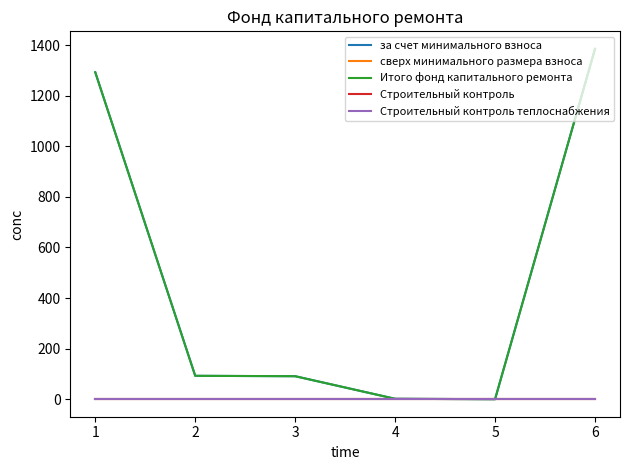

What is the difference between the Итого фонд капитального ремонта values at 3 and 1?

1202.2